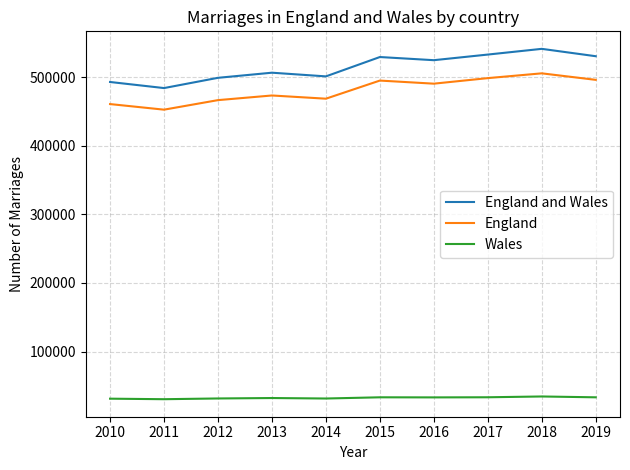

Rank the series at 2011 from lowest to highest value.

Wales, England, England and Wales